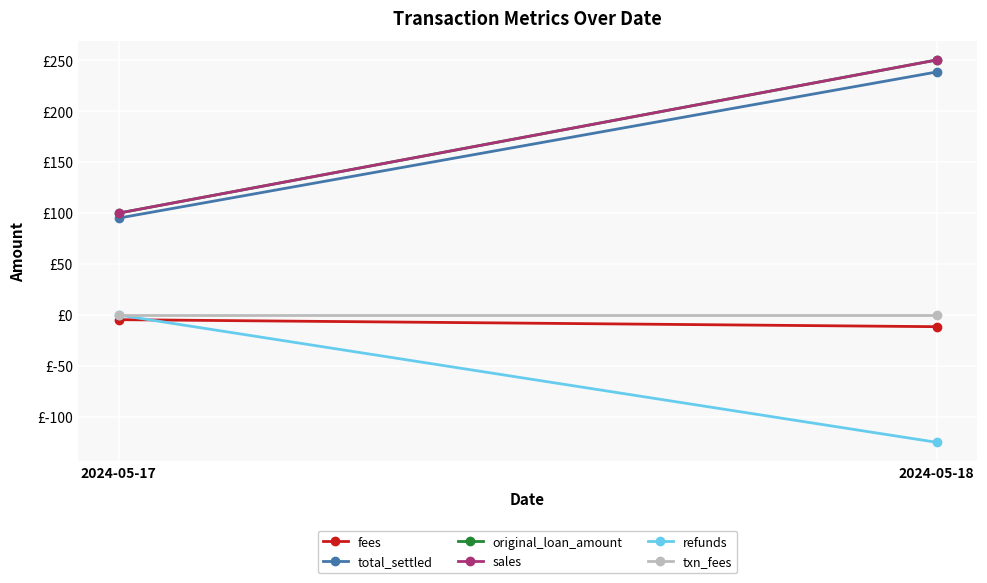

Where does the original_loan_amount series first go above 250?

2024-05-18